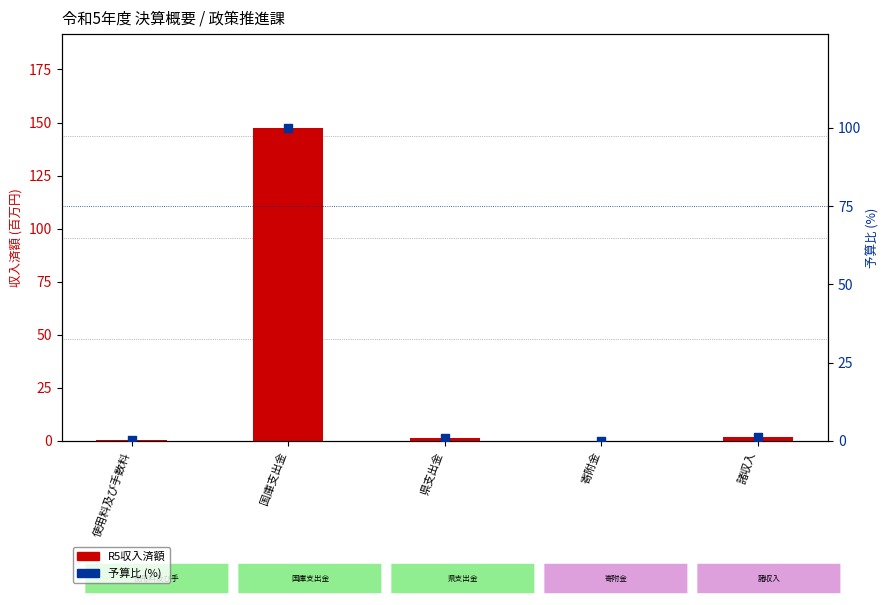

At which category is the sum across all series the highest?

国庫支出金